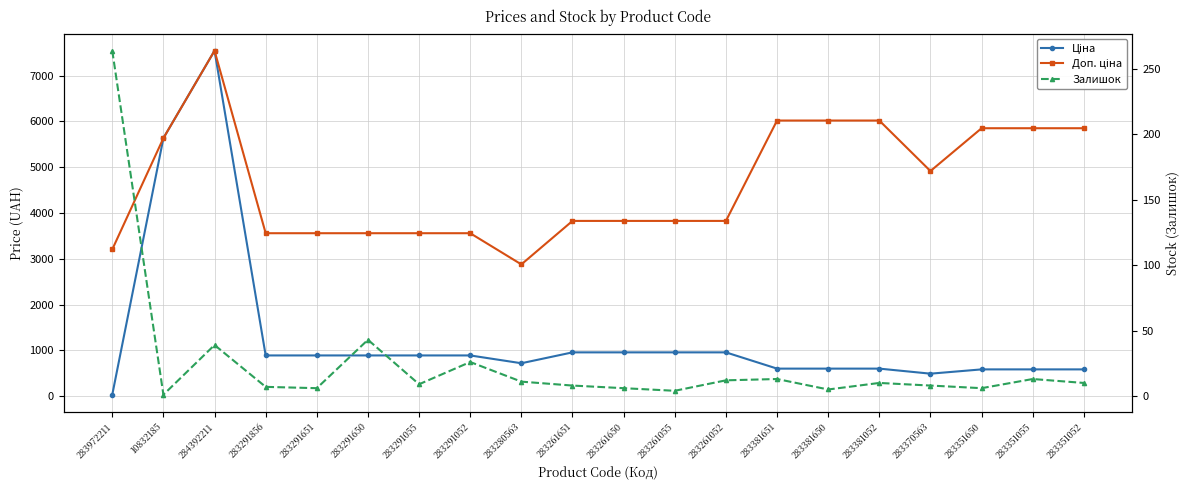

In Доп. ціна, how many points are higher than both neighbors (excluding endpoints)?

1